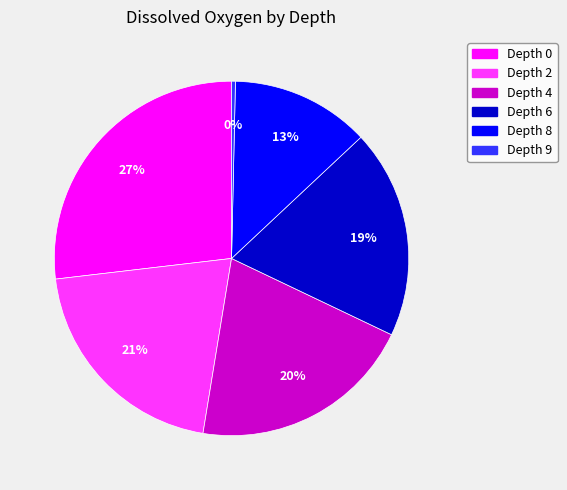

The Depth 6 slice represents 19% of the pie. True or false?

True